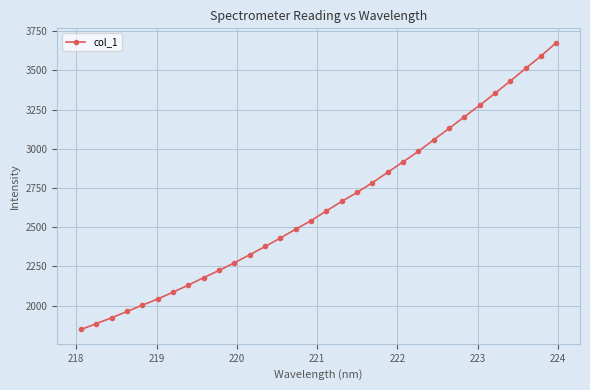

What is the difference between the maximum and second lowest values?

1791.7